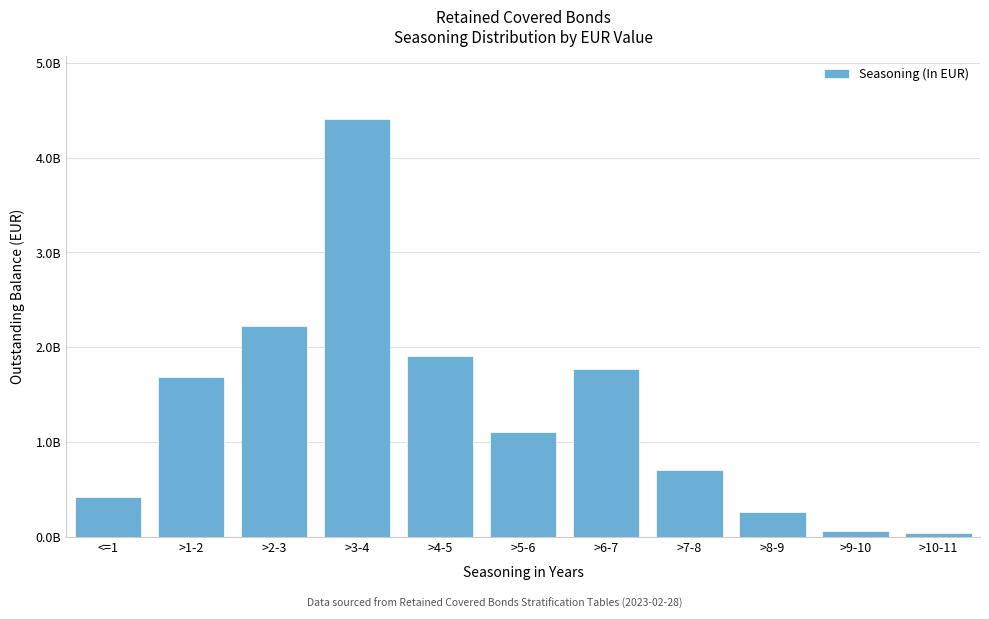

Does the chart contain any negative values?

No